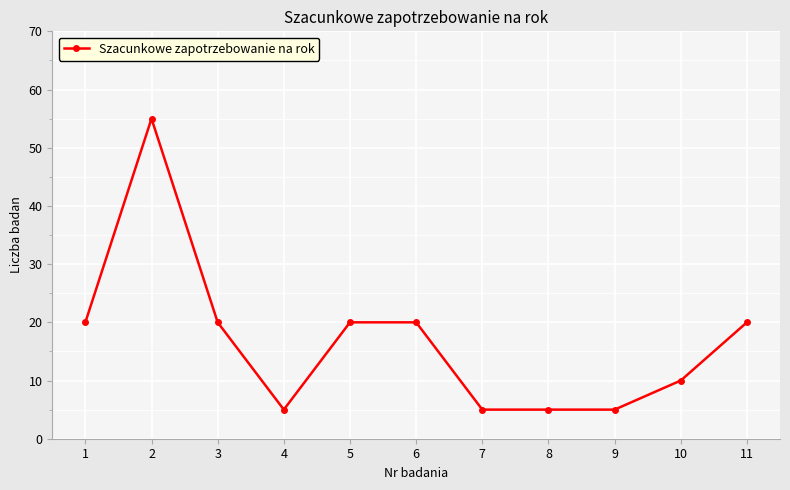

What is the sum of the values at 5 and 1?

40